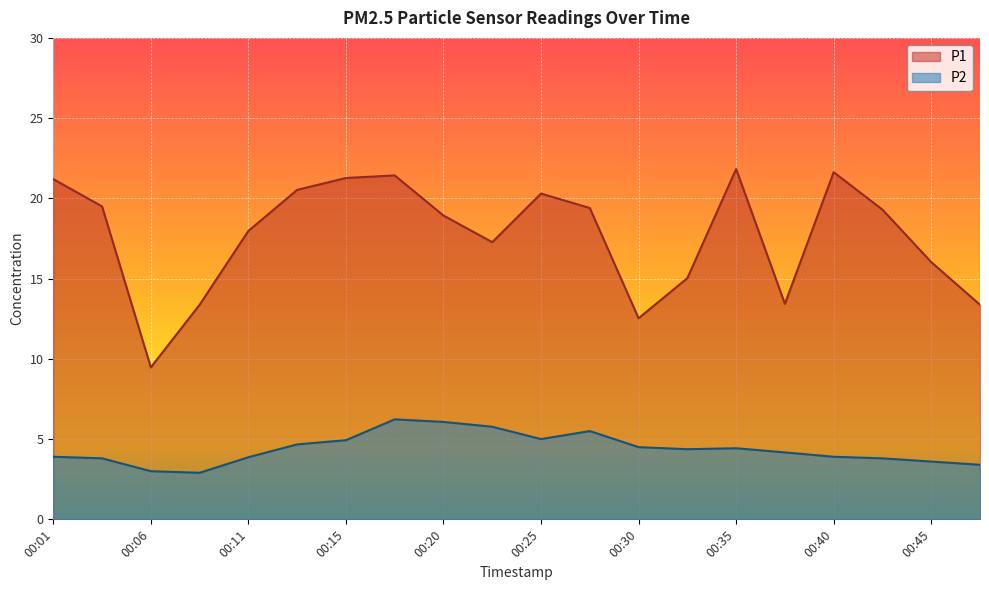

Which series has the largest total across all categories?

P1